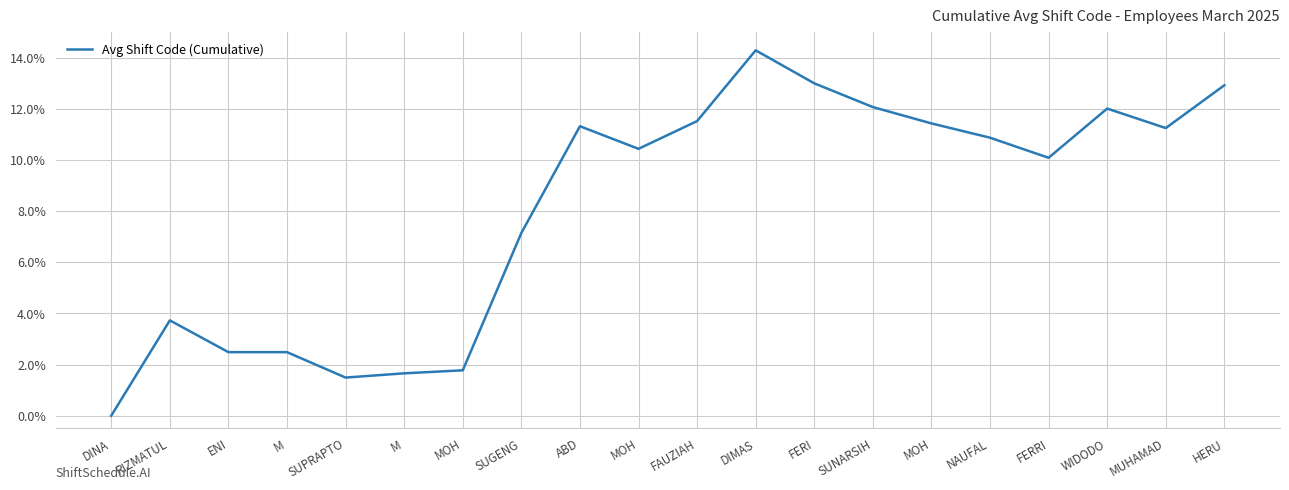

How many lines are shown in the chart?

1